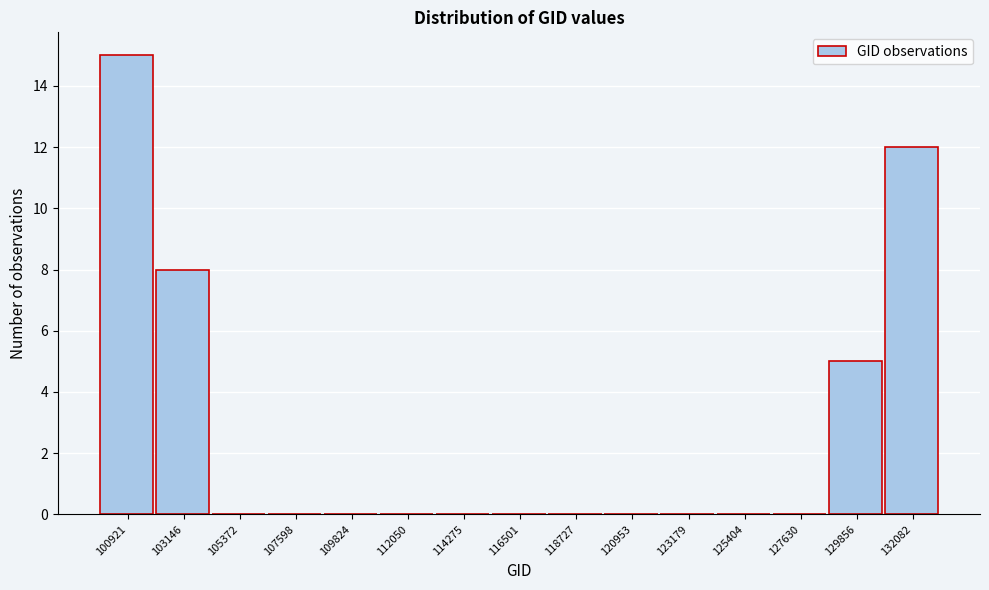

Reading left to right, transcribe all the data shown in this chart.

100921=15	103146=8	105372=0	107598=0	109824=0	112050=0	114275=0	116501=0	118727=0	120953=0	123179=0	125404=0	127630=0	129856=5	132082=12